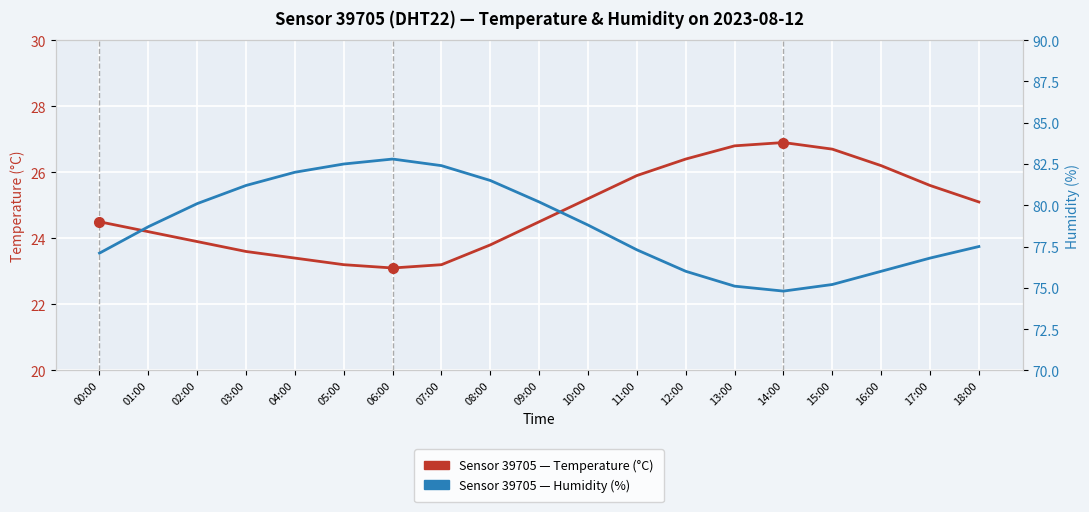

What is the approximate value of Humidity (%) at 09:00?

80.2